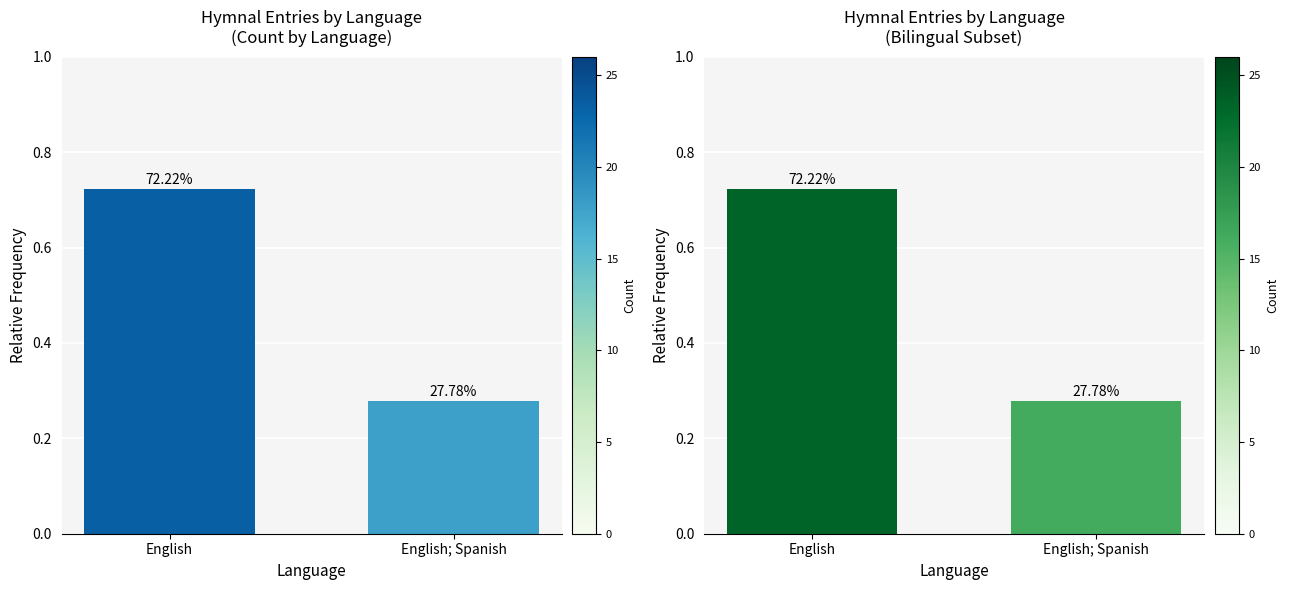

What is the label of the 1st bar from the right?

English; Spanish